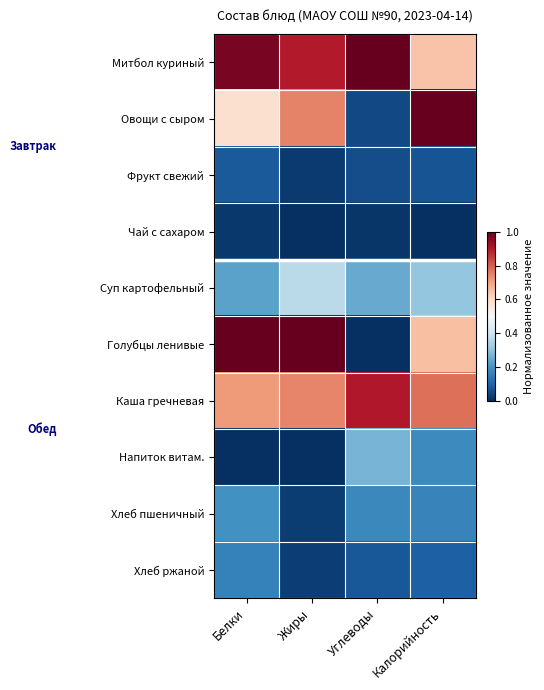

Reading right to left, list all the values displayed in this chart.

Митбол куриный: Калорийность=0.6	Углеводы=1.0	Жиры=0.9	Белки=1.0
Овощи с сыром: Калорийность=1.0	Углеводы=0.0	Жиры=0.7	Белки=0.6
Фрукт свежий: Калорийность=0.1	Углеводы=0.1	Жиры=0.0	Белки=0.1
Чай с сахаром: Калорийность=0.0	Углеводы=0.0	Жиры=0.0	Белки=0.0
Суп картофельный: Калорийность=0.3	Углеводы=0.2	Жиры=0.4	Белки=0.2
Голубцы ленивые: Калорийность=0.7	Углеводы=0.0	Жиры=1.0	Белки=1.0
Каша гречневая: Калорийность=0.8	Углеводы=0.9	Жиры=0.7	Белки=0.7
Напиток витам.: Калорийность=0.2	Углеводы=0.3	Жиры=0.0	Белки=0.0
Хлеб пшеничный: Калорийность=0.2	Углеводы=0.2	Жиры=0.0	Белки=0.2
Хлеб ржаной: Калорийность=0.1	Углеводы=0.1	Жиры=0.0	Белки=0.2